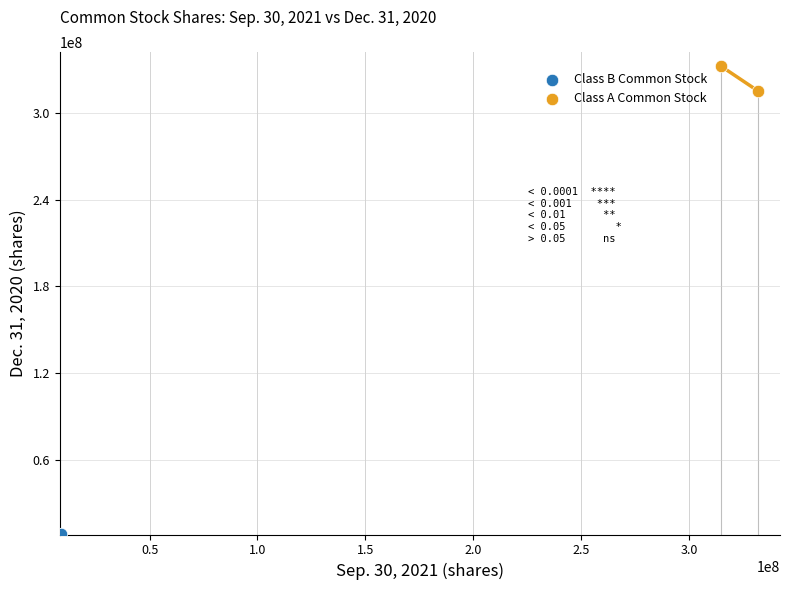

Which series reaches the maximum Y coordinate?

Class A Common Stock